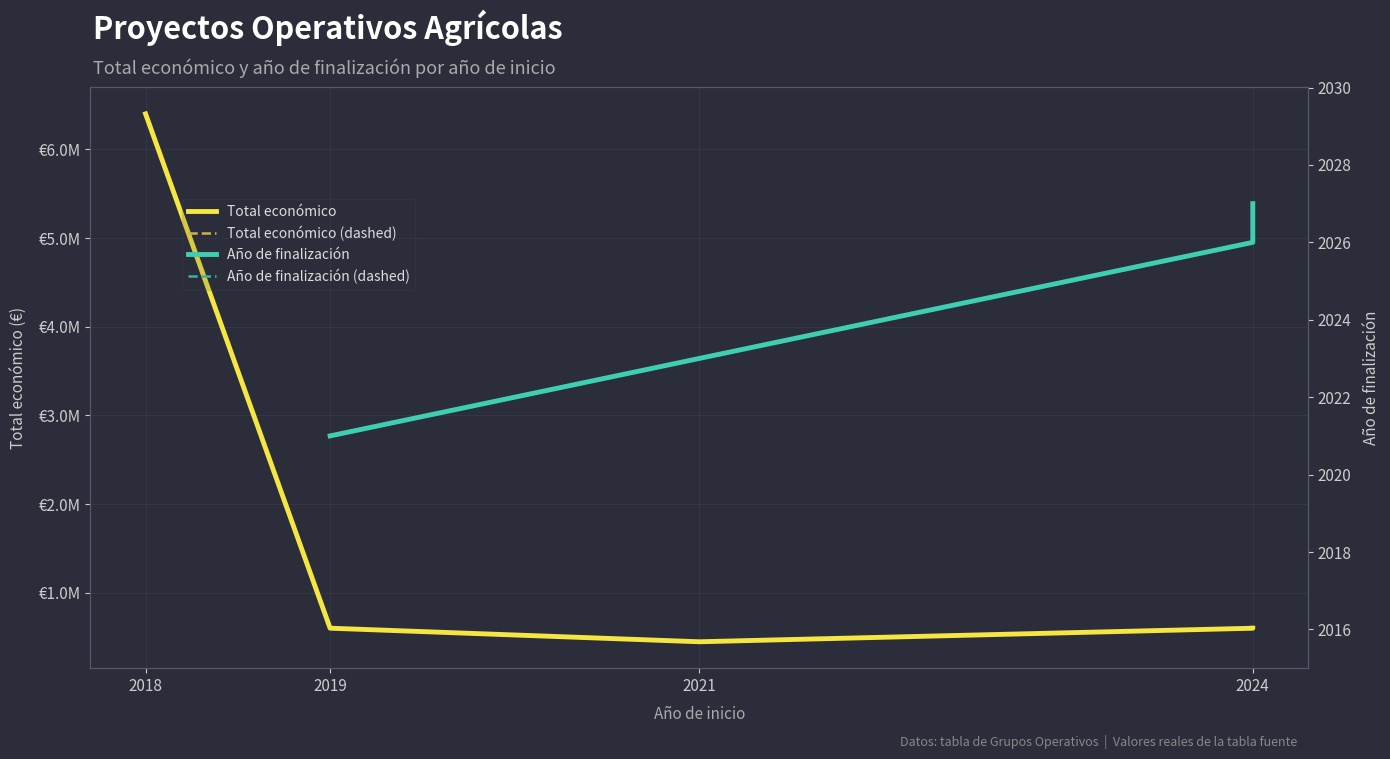

Rank the series at 2018 from lowest to highest value.

Total económico, Total económico (dashed), Año de finalización, Año de finalización (dashed)